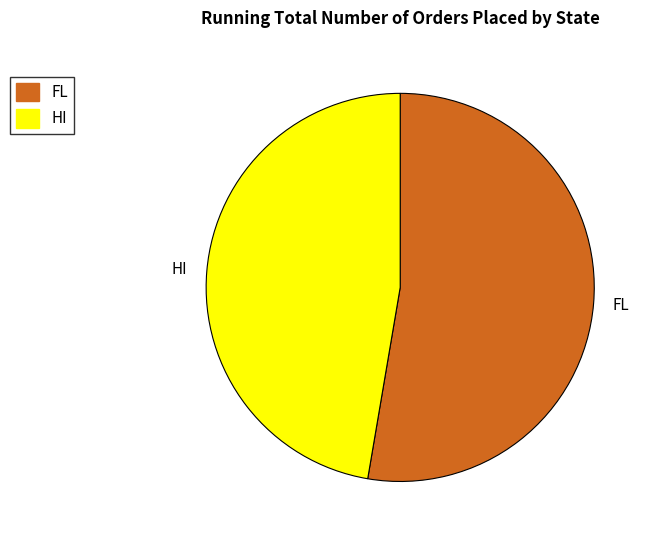

Is there a majority slice in this chart?

Yes